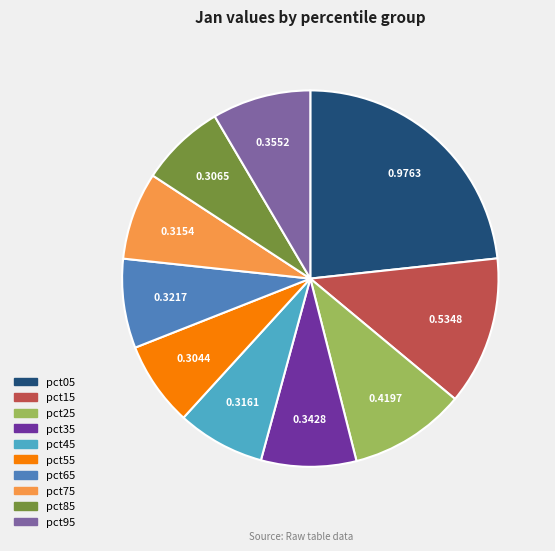

Does any single category account for the majority?

No